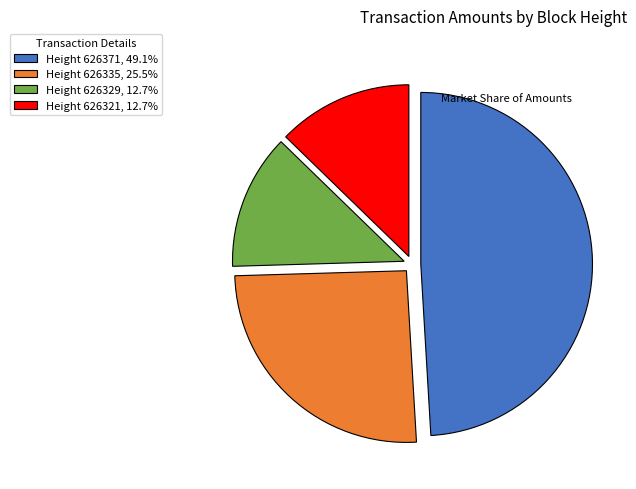

Is there a majority slice in this chart?

No